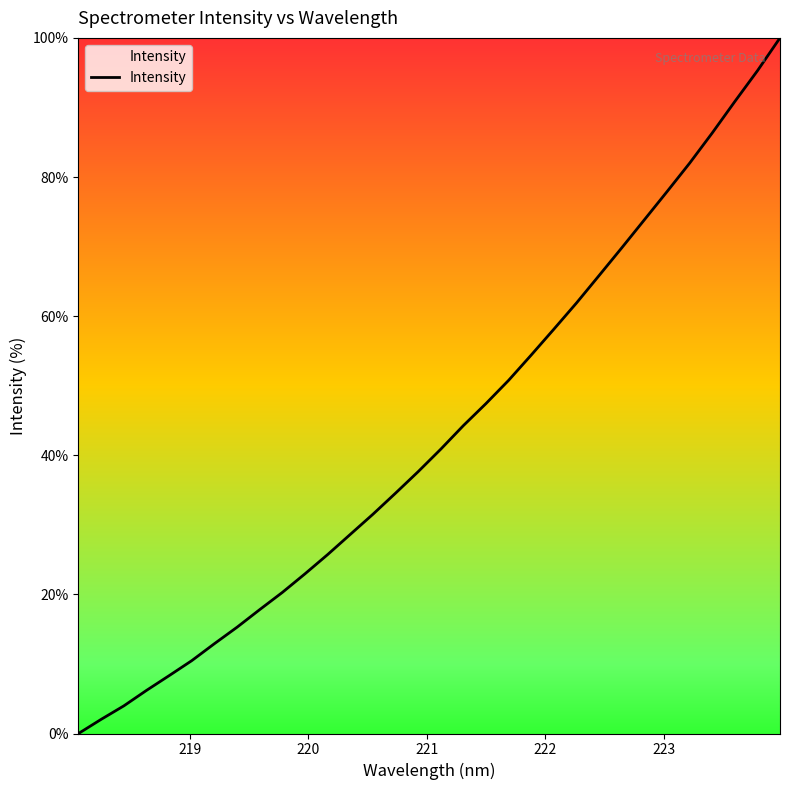

What is the maximum value shown in the chart?

100.0